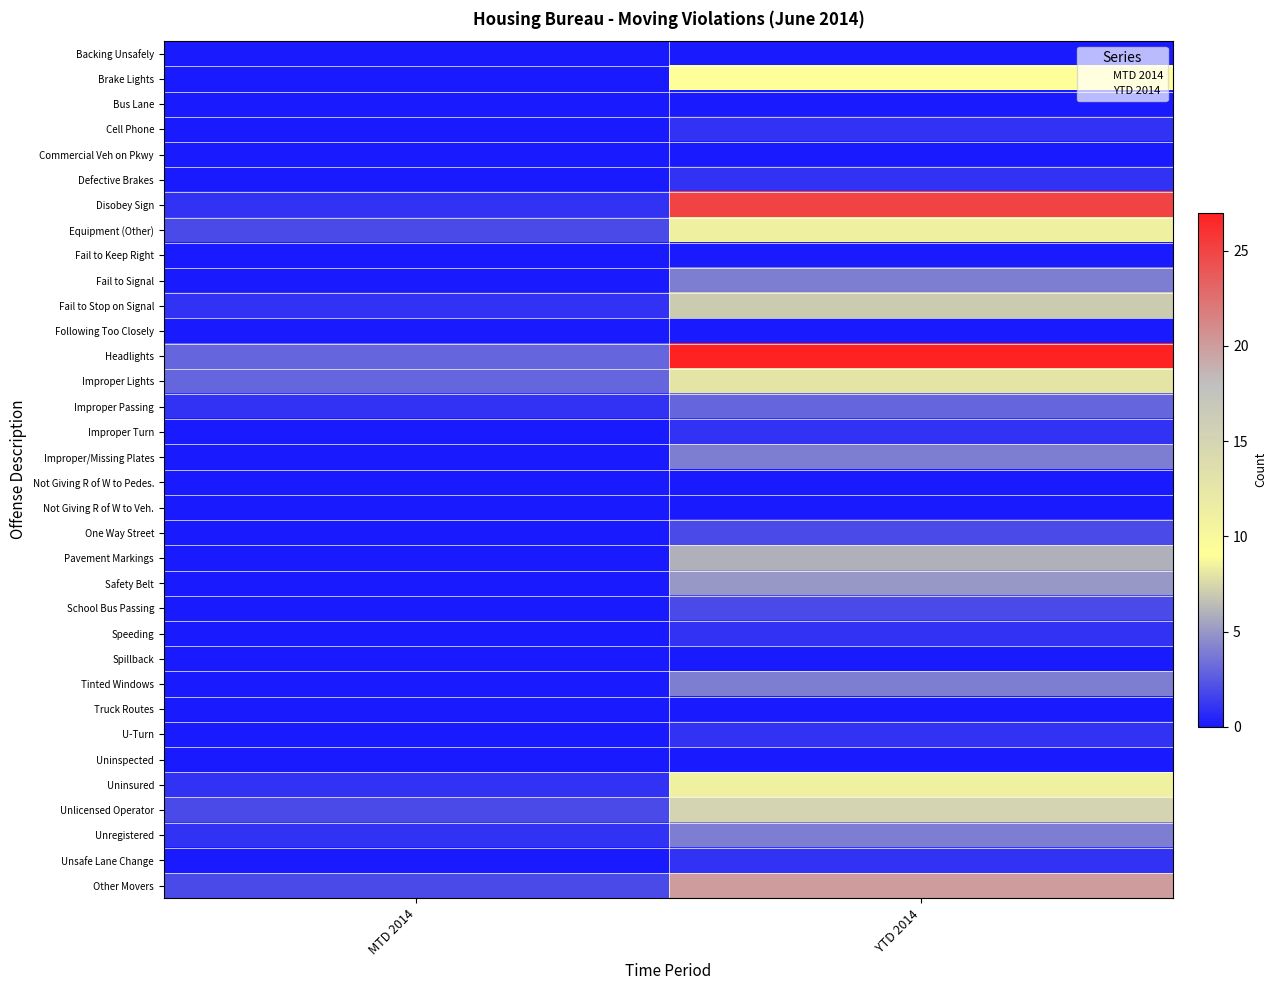

Reading left to right, extract all data points from this chart.

Backing Unsafely: MTD 2014=0	YTD 2014=0
Brake Lights: MTD 2014=0	YTD 2014=9
Bus Lane: MTD 2014=0	YTD 2014=0
Cell Phone: MTD 2014=0	YTD 2014=1
Commercial Veh on Pkwy: MTD 2014=0	YTD 2014=0
Defective Brakes: MTD 2014=0	YTD 2014=1
Disobey Sign: MTD 2014=1	YTD 2014=25
Equipment (Other): MTD 2014=2	YTD 2014=11
Fail to Keep Right: MTD 2014=0	YTD 2014=0
Fail to Signal: MTD 2014=0	YTD 2014=4
Fail to Stop on Signal: MTD 2014=1	YTD 2014=7
Following Too Closely: MTD 2014=0	YTD 2014=0
Headlights: MTD 2014=3	YTD 2014=27
Improper Lights: MTD 2014=3	YTD 2014=8
Improper Passing: MTD 2014=1	YTD 2014=3
Improper Turn: MTD 2014=0	YTD 2014=1
Improper/Missing Plates: MTD 2014=0	YTD 2014=4
Not Giving R of W to Pedes.: MTD 2014=0	YTD 2014=0
Not Giving R of W to Veh.: MTD 2014=0	YTD 2014=0
One Way Street: MTD 2014=0	YTD 2014=2
Pavement Markings: MTD 2014=0	YTD 2014=6
Safety Belt: MTD 2014=0	YTD 2014=5
School Bus Passing: MTD 2014=0	YTD 2014=2
Speeding: MTD 2014=0	YTD 2014=1
Spillback: MTD 2014=0	YTD 2014=0
Tinted Windows: MTD 2014=0	YTD 2014=4
Truck Routes: MTD 2014=0	YTD 2014=0
U-Turn: MTD 2014=0	YTD 2014=1
Uninspected: MTD 2014=0	YTD 2014=0
Uninsured: MTD 2014=1	YTD 2014=11
Unlicensed Operator: MTD 2014=2	YTD 2014=15
Unregistered: MTD 2014=1	YTD 2014=4
Unsafe Lane Change: MTD 2014=0	YTD 2014=1
Other Movers: MTD 2014=2	YTD 2014=20